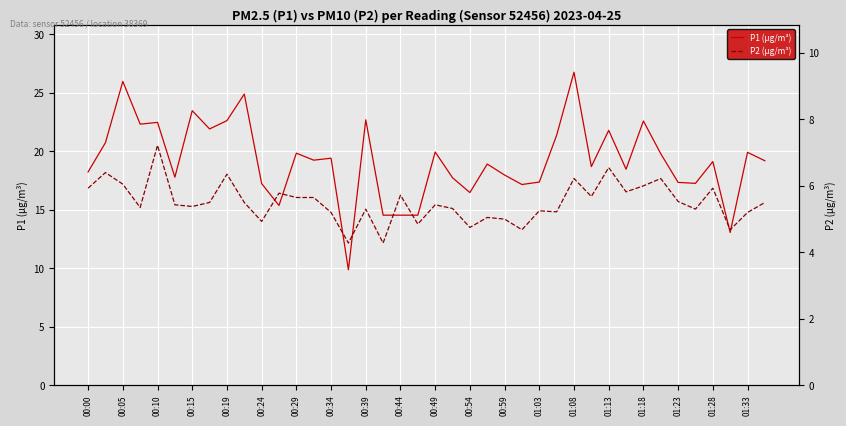

What is the highest value of the P1 (µg/m³) series?

26.8